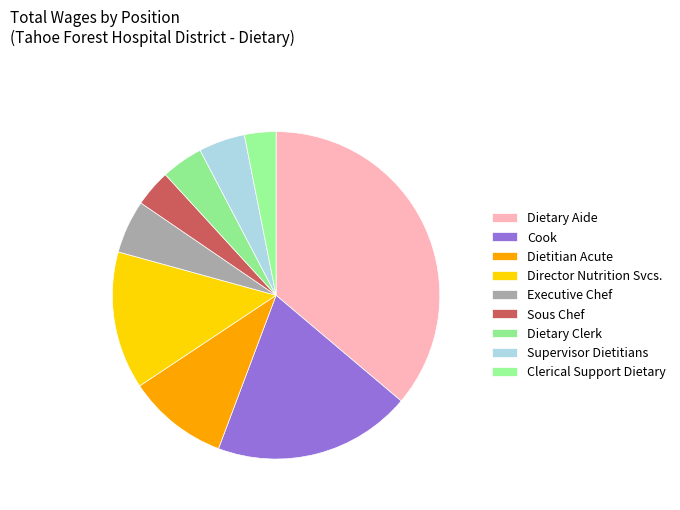

True or false: Clerical Support Dietary accounts for 3% of the total.

True